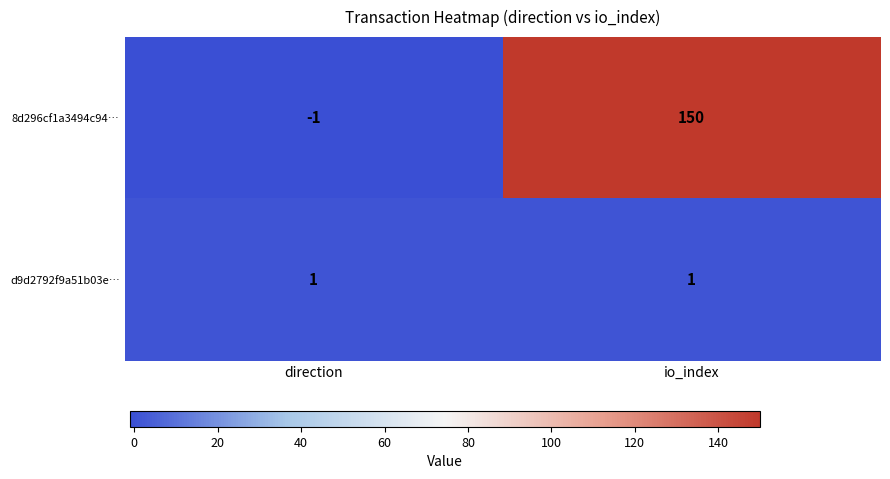

Which series has the largest total across all categories?

8d296cf1a3494c94…